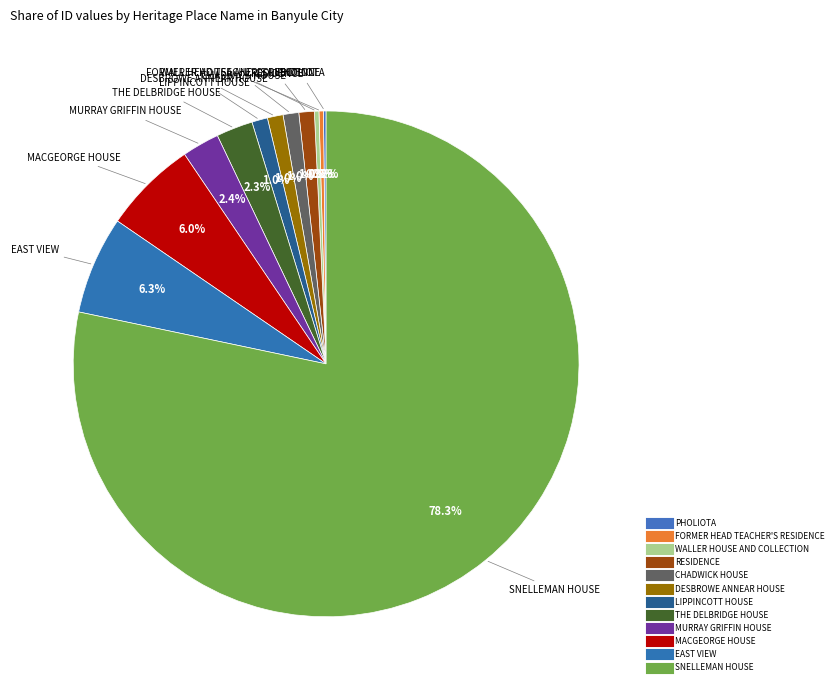

Approximately how many times larger is the value at FORMER HEAD TEACHER'S RESIDENCE compared to LIPPINCOTT HOUSE?

0.3